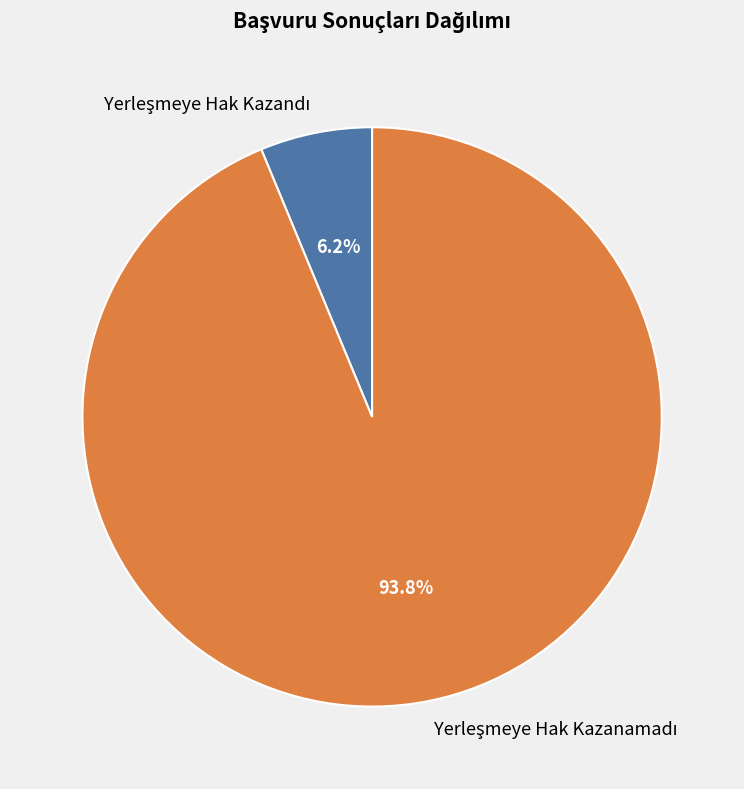

Does any single category account for the majority?

Yes